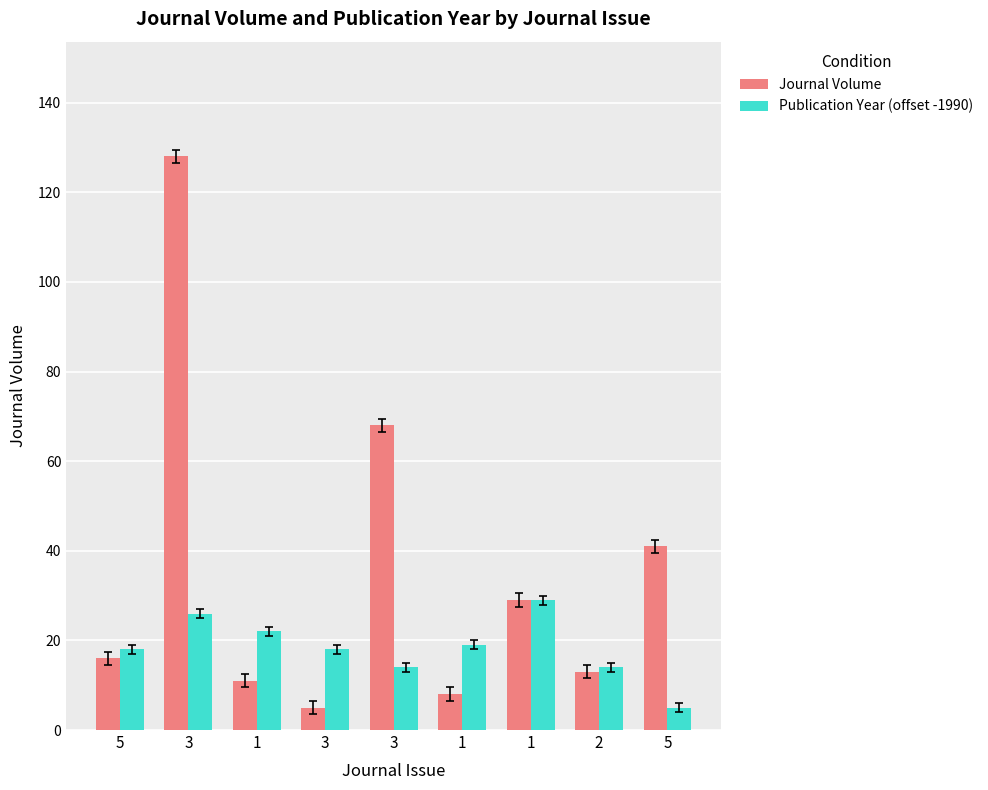

What is the average value of the Publication Year (offset -1990) series?

18